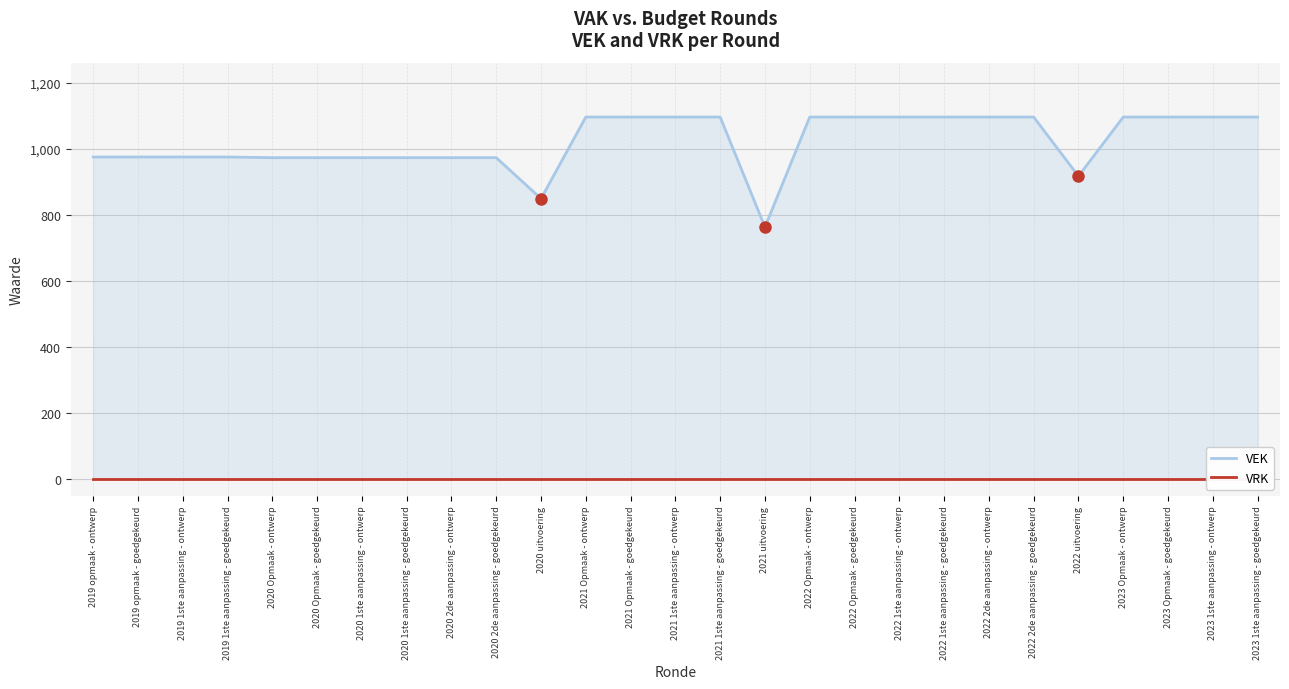

Reading right to left, extract all data points from this chart.

VEK: 2023 1ste aanpassing - goedgekeurd=1097	2023 1ste aanpassing - ontwerp=1097	2023 Opmaak - goedgekeurd=1097	2023 Opmaak - ontwerp=1097	2022 uitvoering=918	2022 2de aanpassing - goedgekeurd=1097	2022 2de aanpassing - ontwerp=1097	2022 1ste aanpassing - goedgekeurd=1097	2022 1ste aanpassing - ontwerp=1097	2022 Opmaak - goedgekeurd=1097	2022 Opmaak - ontwerp=1097	2021 uitvoering=764	2021 1ste aanpassing - goedgekeurd=1097	2021 1ste aanpassing - ontwerp=1097	2021 Opmaak - goedgekeurd=1097	2021 Opmaak - ontwerp=1097	2020 uitvoering=850	2020 2de aanpassing - goedgekeurd=974	2020 2de aanpassing - ontwerp=974	2020 1ste aanpassing - goedgekeurd=974	2020 1ste aanpassing - ontwerp=974	2020 Opmaak - goedgekeurd=974	2020 Opmaak - ontwerp=974	2019 1ste aanpassing - goedgekeurd=976	2019 1ste aanpassing - ontwerp=976	2019 opmaak - goedgekeurd=976	2019 opmaak - ontwerp=976
VRK: 2023 1ste aanpassing - goedgekeurd=0	2023 1ste aanpassing - ontwerp=0	2023 Opmaak - goedgekeurd=0	2023 Opmaak - ontwerp=0	2022 uitvoering=0	2022 2de aanpassing - goedgekeurd=0	2022 2de aanpassing - ontwerp=0	2022 1ste aanpassing - goedgekeurd=0	2022 1ste aanpassing - ontwerp=0	2022 Opmaak - goedgekeurd=0	2022 Opmaak - ontwerp=0	2021 uitvoering=0	2021 1ste aanpassing - goedgekeurd=0	2021 1ste aanpassing - ontwerp=0	2021 Opmaak - goedgekeurd=0	2021 Opmaak - ontwerp=0	2020 uitvoering=0	2020 2de aanpassing - goedgekeurd=0	2020 2de aanpassing - ontwerp=0	2020 1ste aanpassing - goedgekeurd=0	2020 1ste aanpassing - ontwerp=0	2020 Opmaak - goedgekeurd=0	2020 Opmaak - ontwerp=0	2019 1ste aanpassing - goedgekeurd=0	2019 1ste aanpassing - ontwerp=0	2019 opmaak - goedgekeurd=0	2019 opmaak - ontwerp=0